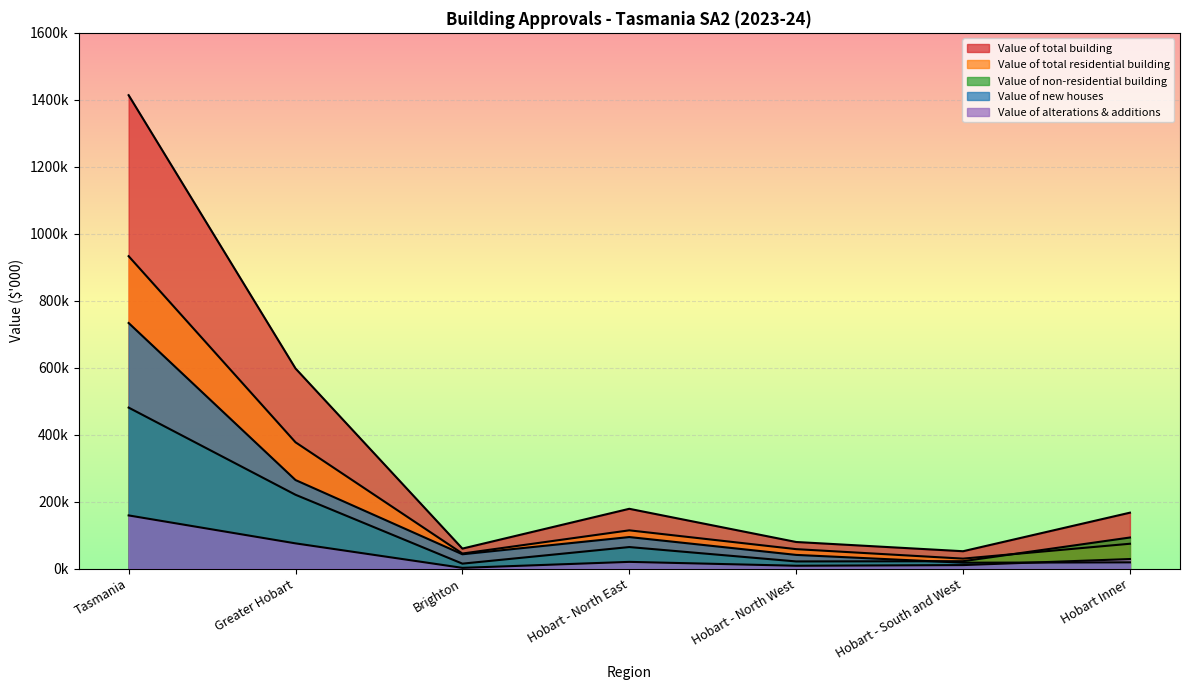

Reading left to right, transcribe all the data shown in this chart.

Value of total building: Tasmania=1413835.6	Greater Hobart=597682.1	Brighton=59719.0	Hobart - North East=178569.4	Hobart - North West=79441.8	Hobart - South and West=51851.8	Hobart Inner=166984.4
Value of total residential building: Tasmania=933026.4	Greater Hobart=377191.1	Brighton=44951.9	Hobart - North East=114249.9	Hobart - North West=58072.2	Hobart - South and West=29759.8	Hobart Inner=74177.6
Value of non-residential building: Tasmania=480809.2	Greater Hobart=220491.0	Brighton=14767.1	Hobart - North East=64319.5	Hobart - North West=21369.6	Hobart - South and West=22092.0	Hobart Inner=92806.8
Value of new houses: Tasmania=733449.1	Greater Hobart=264445.1	Brighton=42753.3	Hobart - North East=94182.5	Hobart - North West=40877.5	Hobart - South and West=17586.4	Hobart Inner=18639.2
Value of alterations & additions: Tasmania=158790.0	Greater Hobart=75326.9	Brighton=2198.6	Hobart - North East=20067.3	Hobart - North West=8475.5	Hobart - South and West=10473.3	Hobart Inner=28538.4